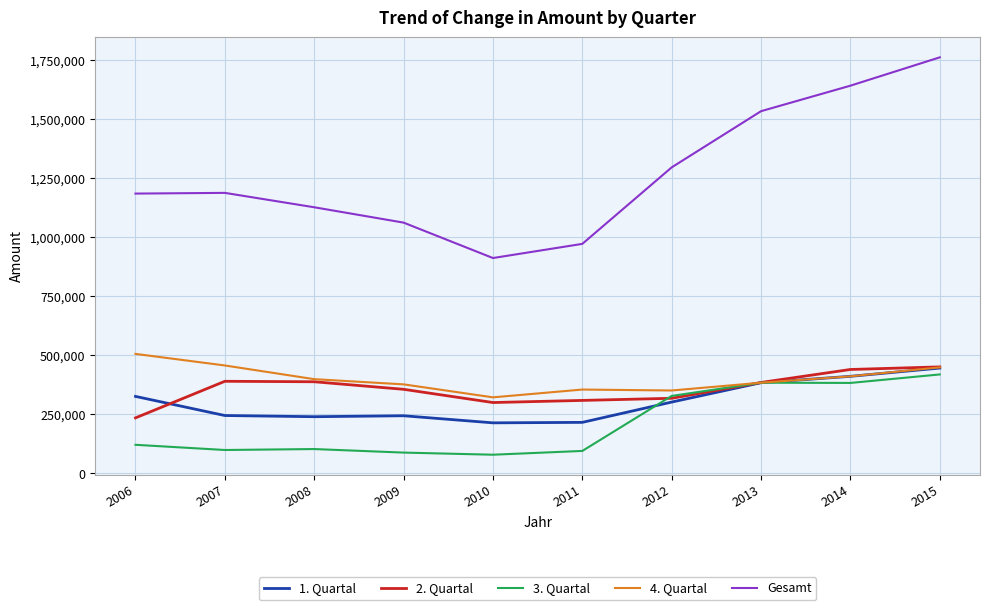

Where is 1. Quartal nearest to the value 329000?

2006